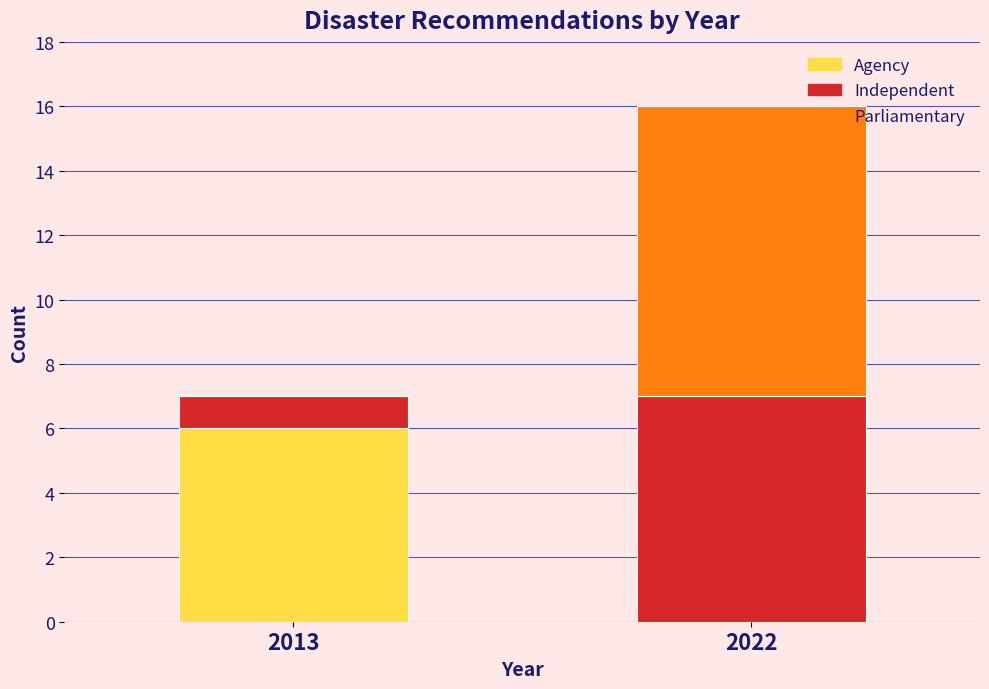

Reading right to left, transcribe the values for Agency.

2022=0	2013=6